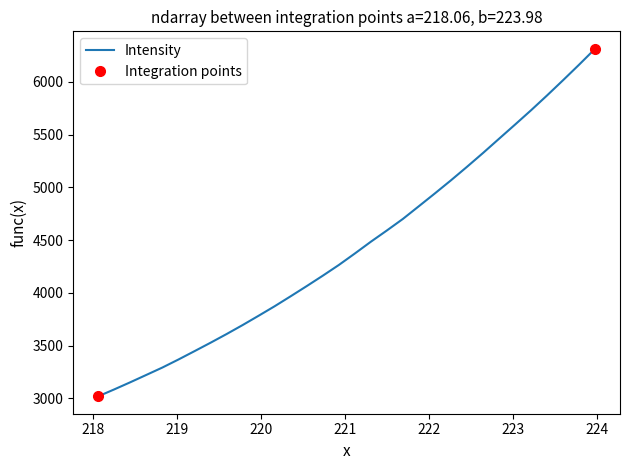

What is the ratio of the value at 223.9802 to the value at 221.8812?

1.3